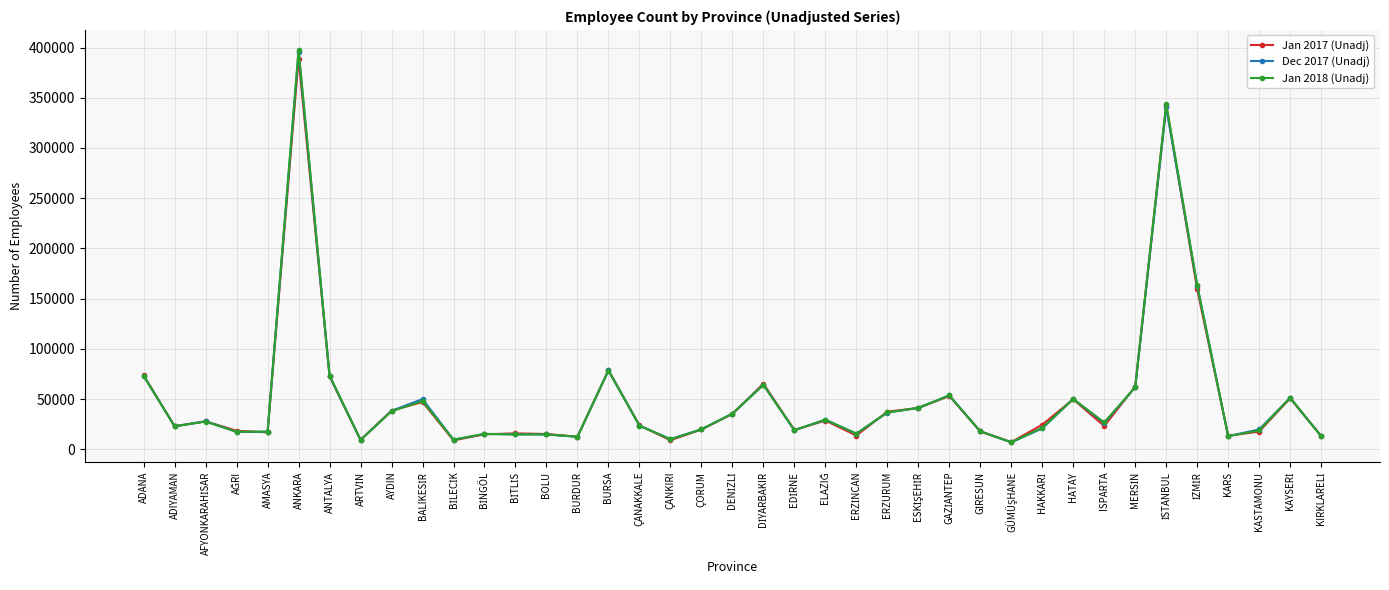

At which category is the sum across all series the highest?

ANKARA